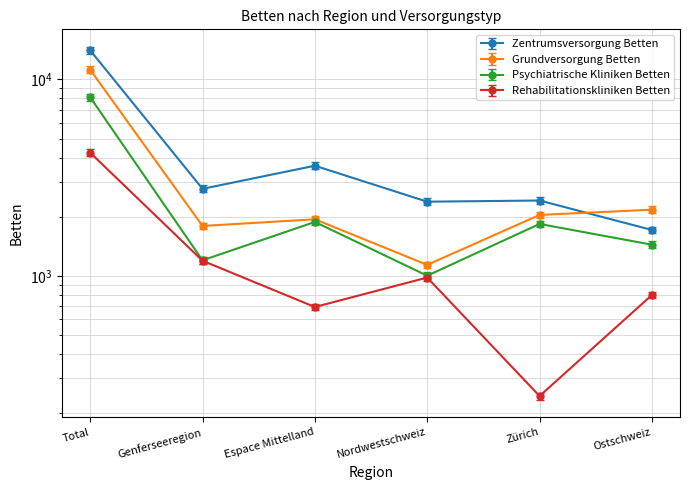

How many distinct data groups are displayed?

4